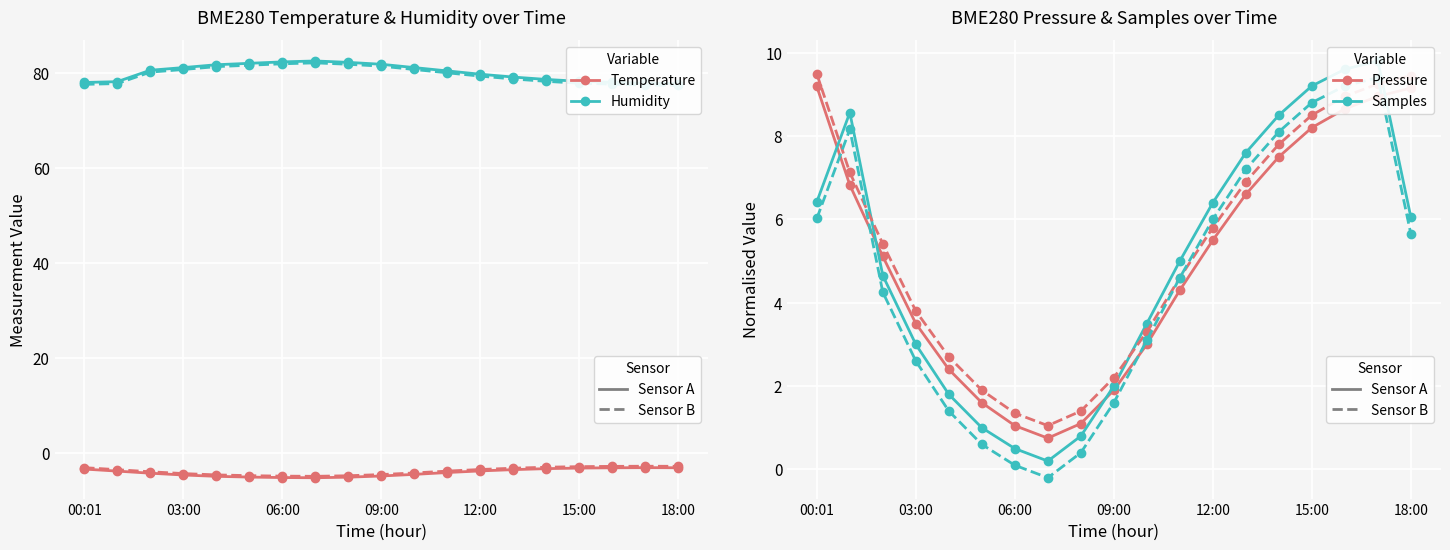

List the labels in order of Samples value, smallest first.

07:00, 06:00, 08:00, 05:00, 04:00, 09:00, 03:00, 10:00, 02:00, 11:00, 18:00, 12:00, 00:01, 13:00, 14:00, 01:00, 15:00, 16:00, 17:00